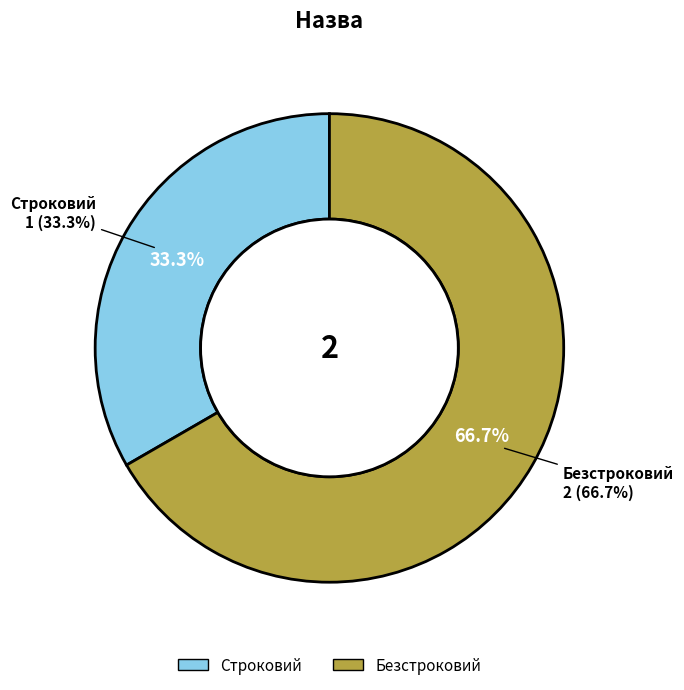

Which slice is the largest?

Безстроковий